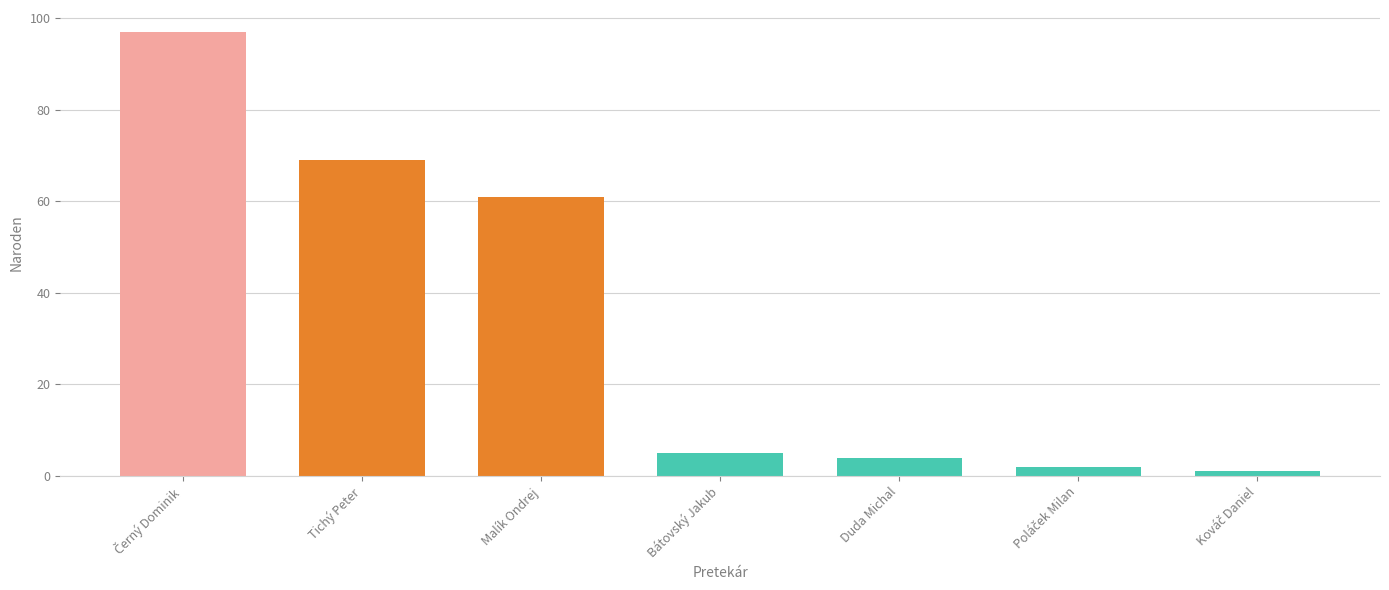

Where is the data nearest to the value 49?

Malík Ondrej